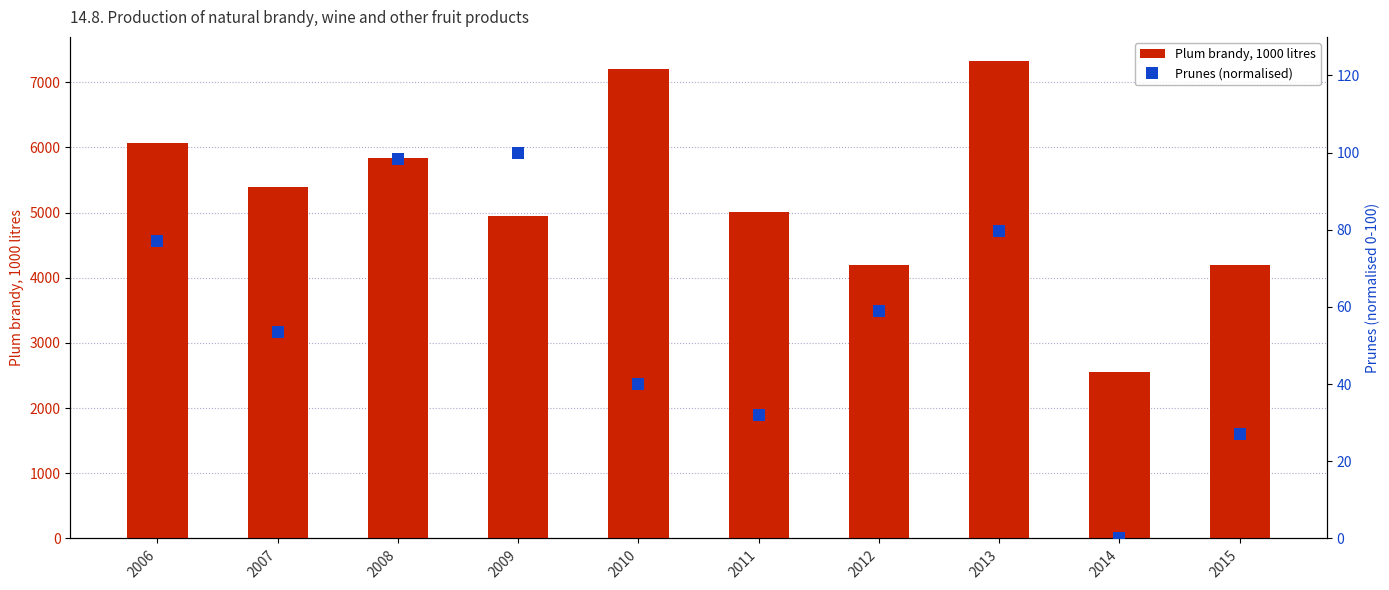

Are the bars grouped side by side (vs. stacked)?

Yes